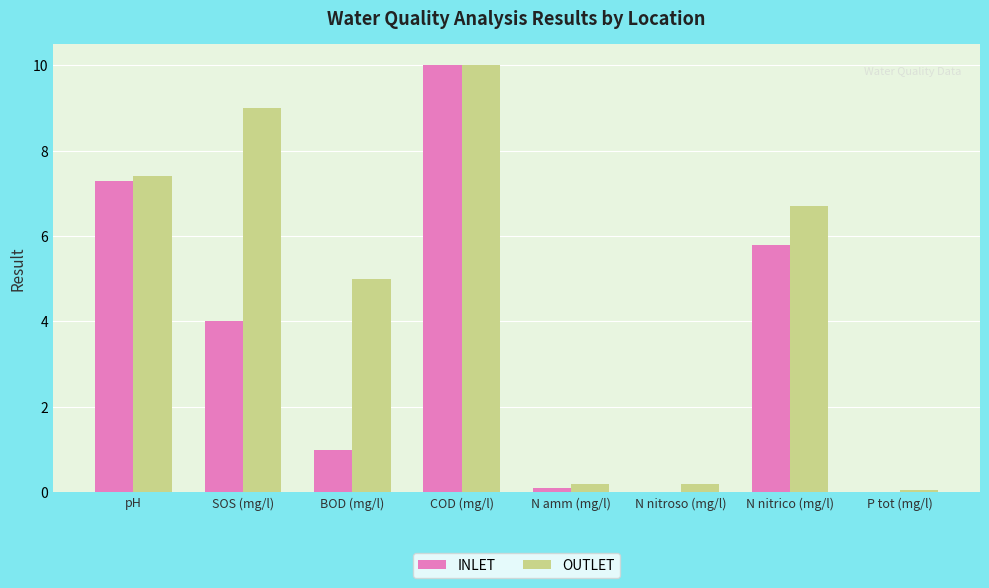

What is the greatest value displayed?

10.0